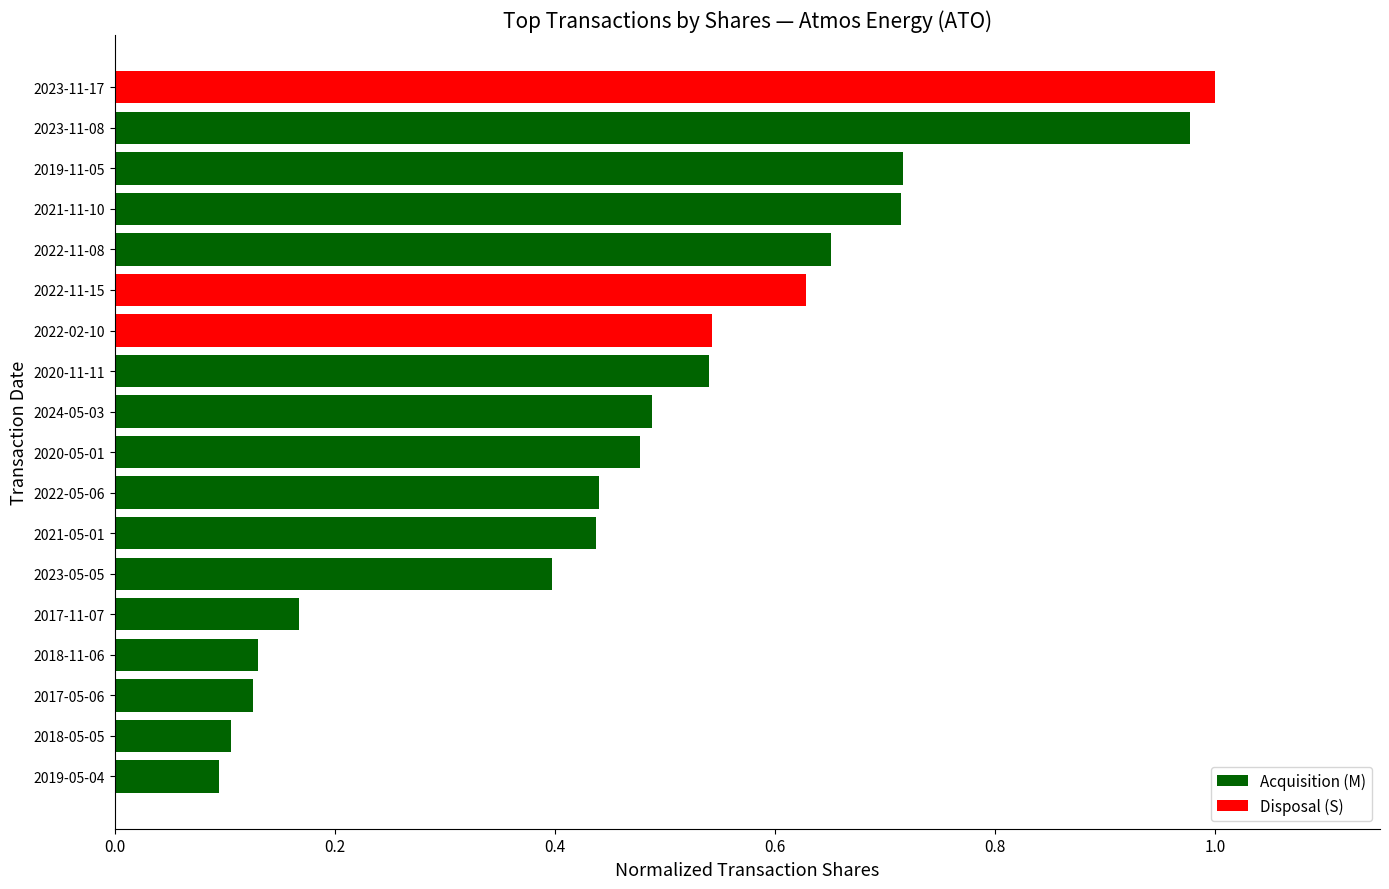

What is the change in value from 2017-05-06 to 2023-05-05?

+0.3